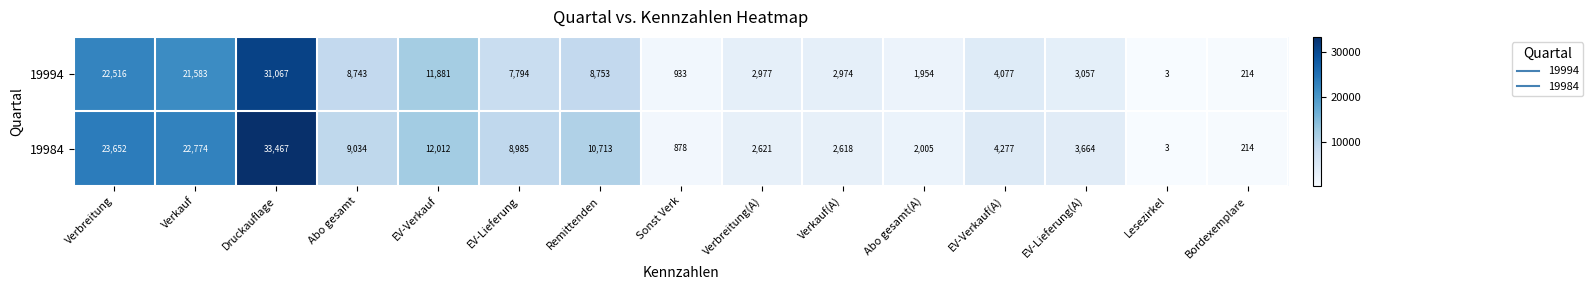

Which series has the largest total across all categories?

19984